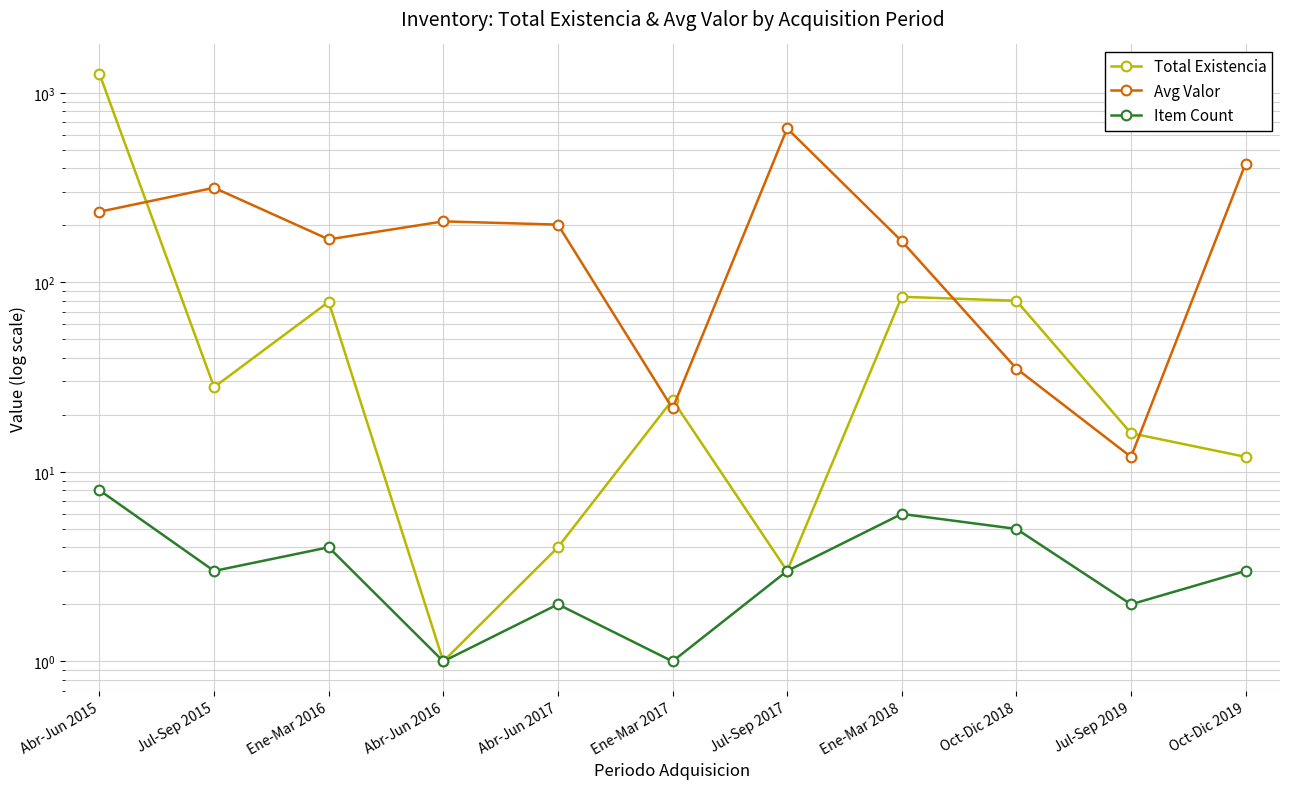

Read the Total Existencia value at Abr-Jun 2015.

1262.0